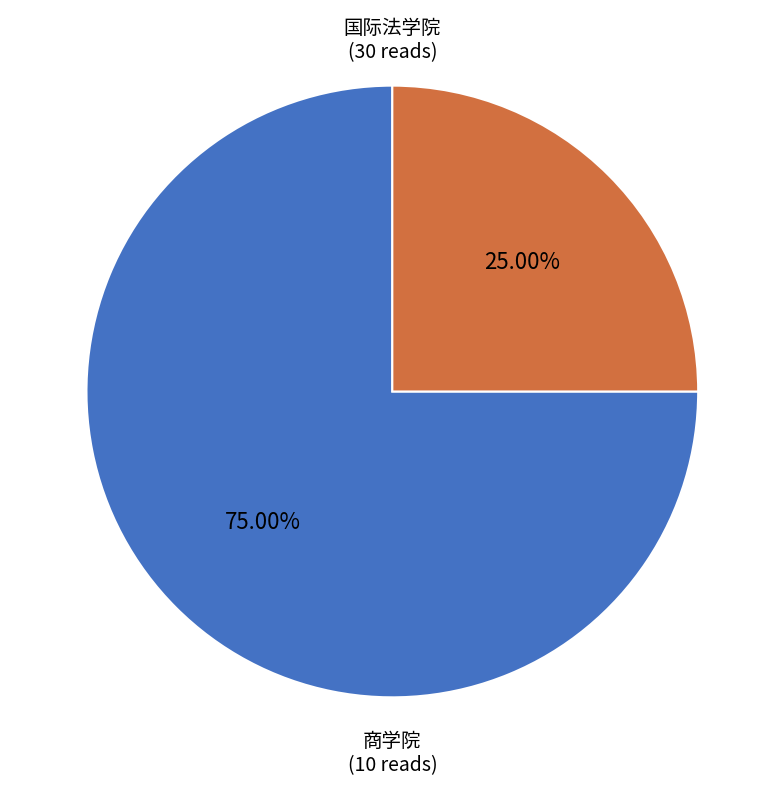

Does any single category account for the majority?

Yes